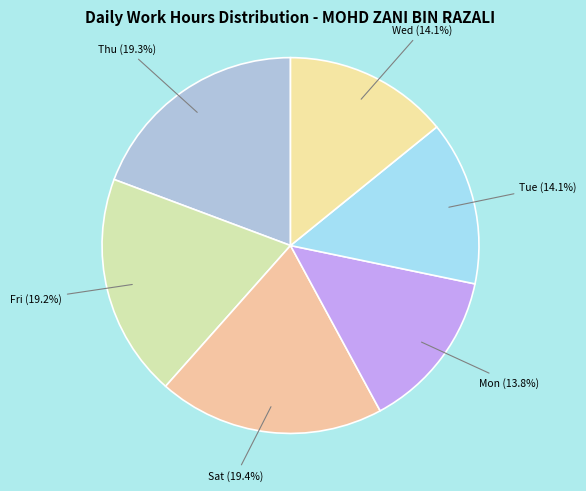

How much of the chart is everything except Tue?

85.9%